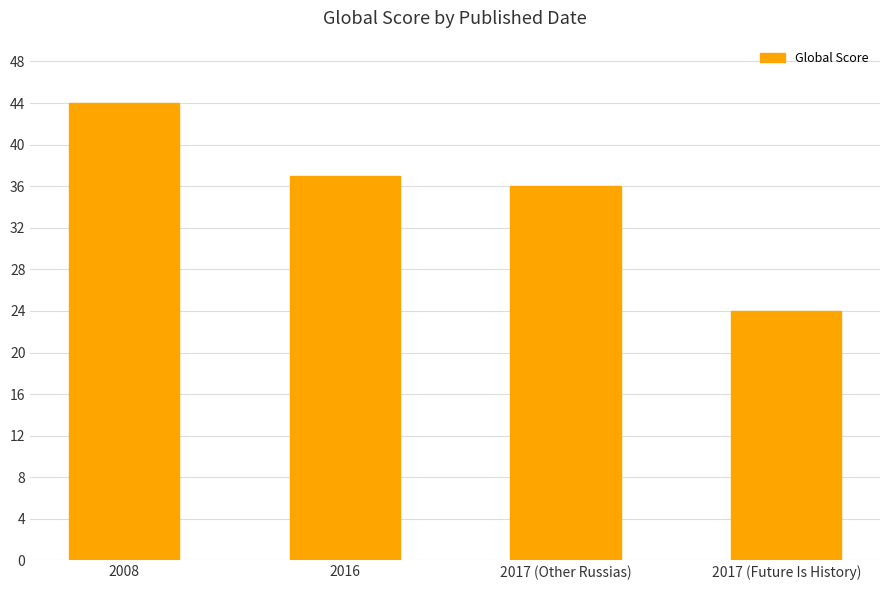

The value at 2017 (Future Is History) is 16. True or false?

False